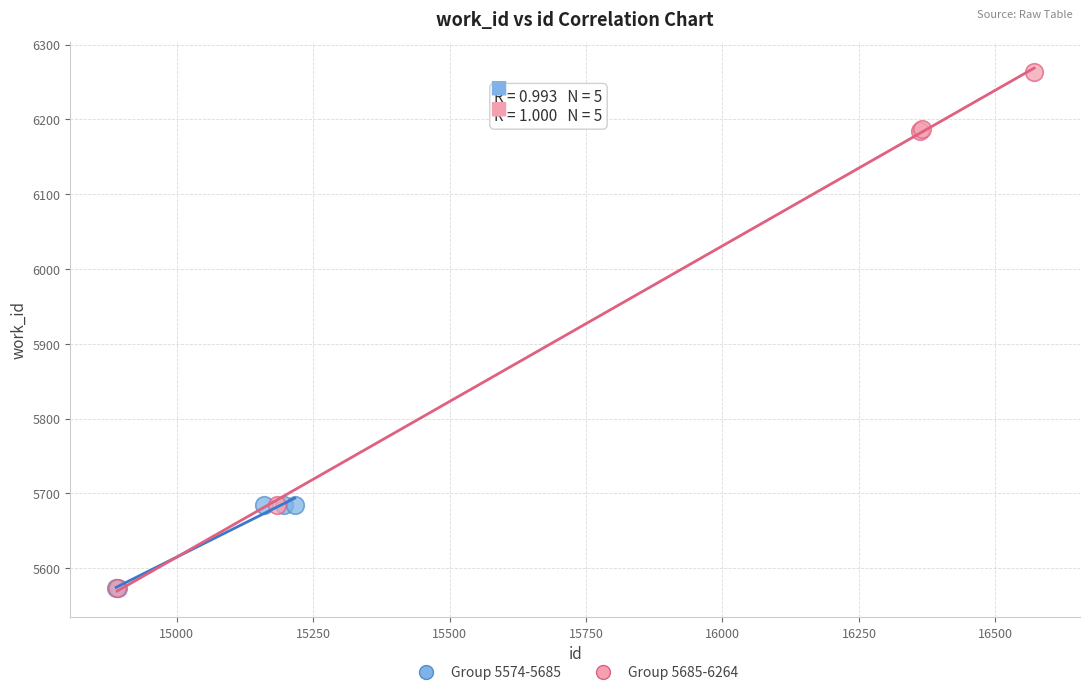

Which series reaches the maximum Y coordinate?

Group 5685-6264